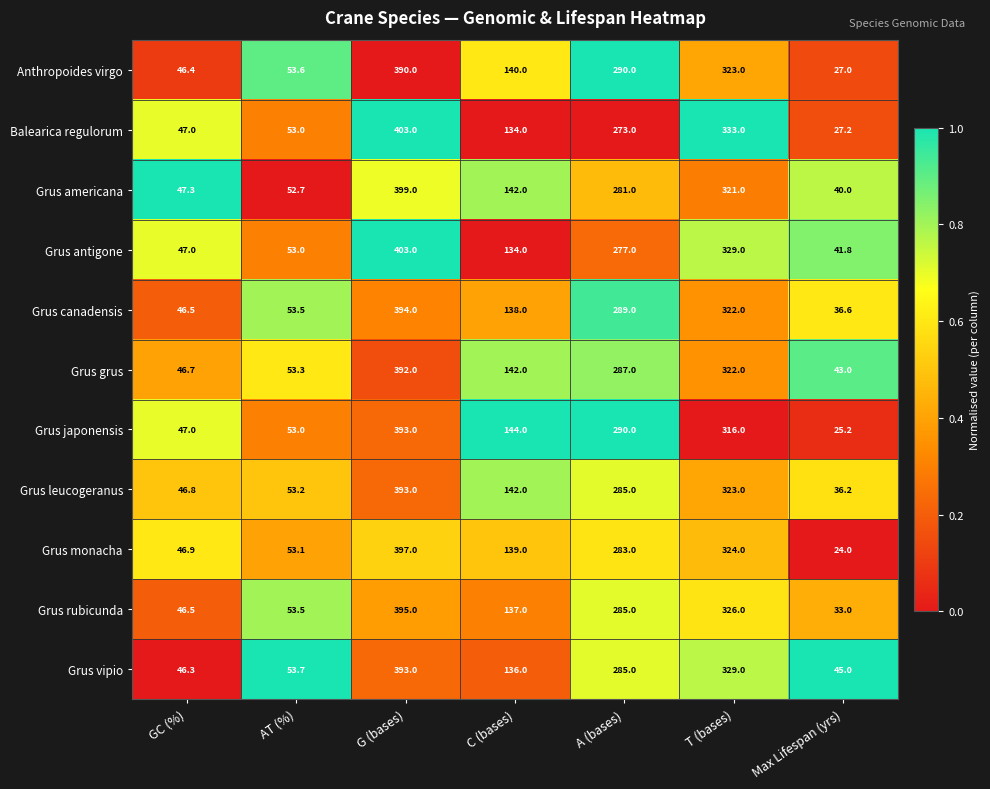

Read the Grus grus value at A (bases).

287.0